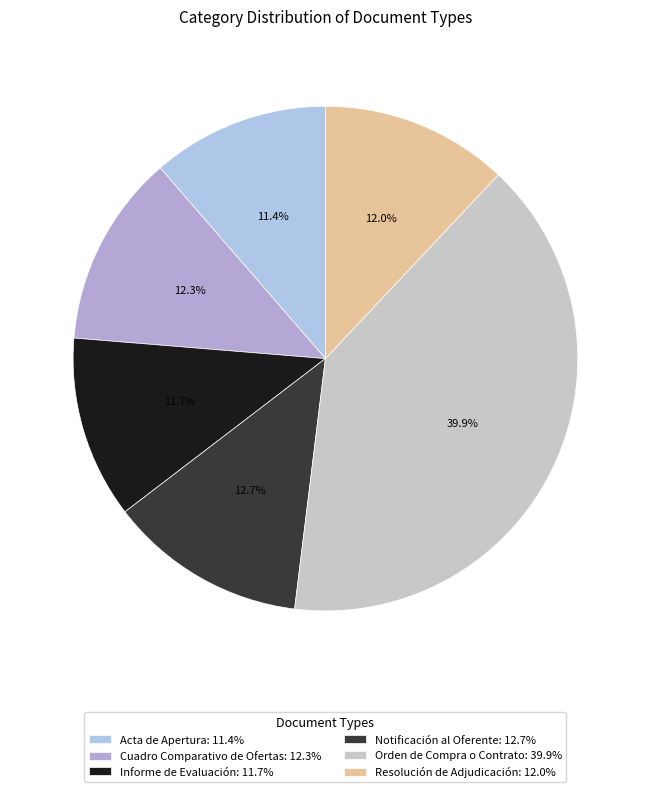

What percentage is NOT represented by Acta de Apertura?

88.6%